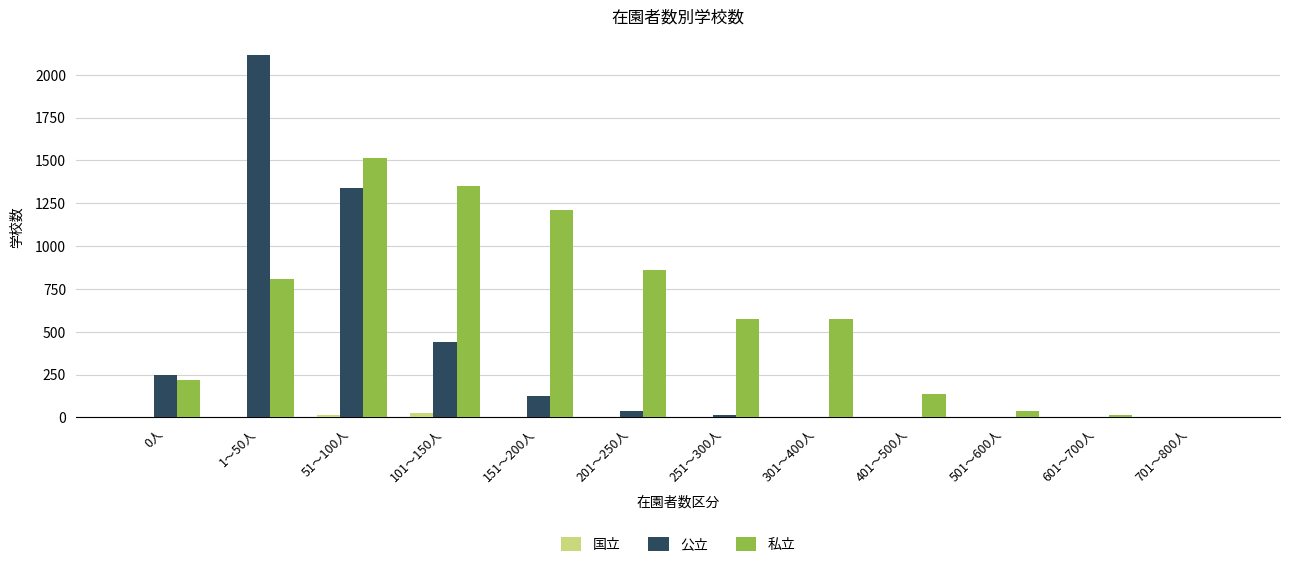

Which series has the largest total across all categories?

私立